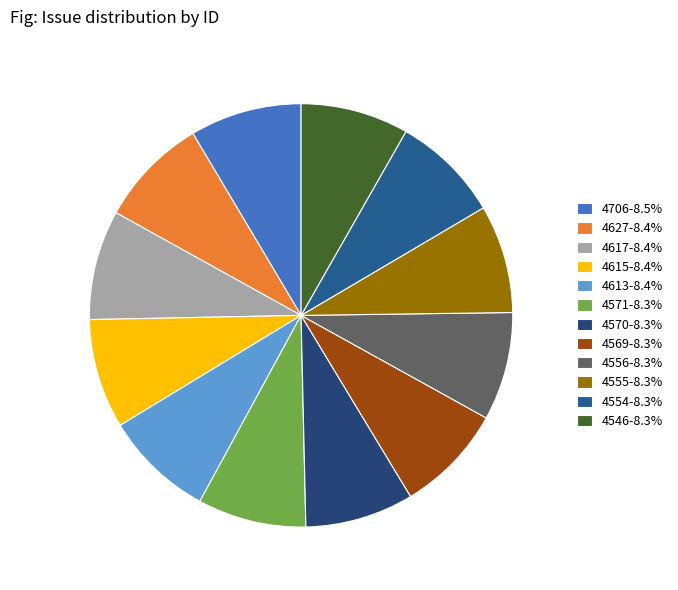

To the nearest percent, what percentage of the pie is 4706?

9%